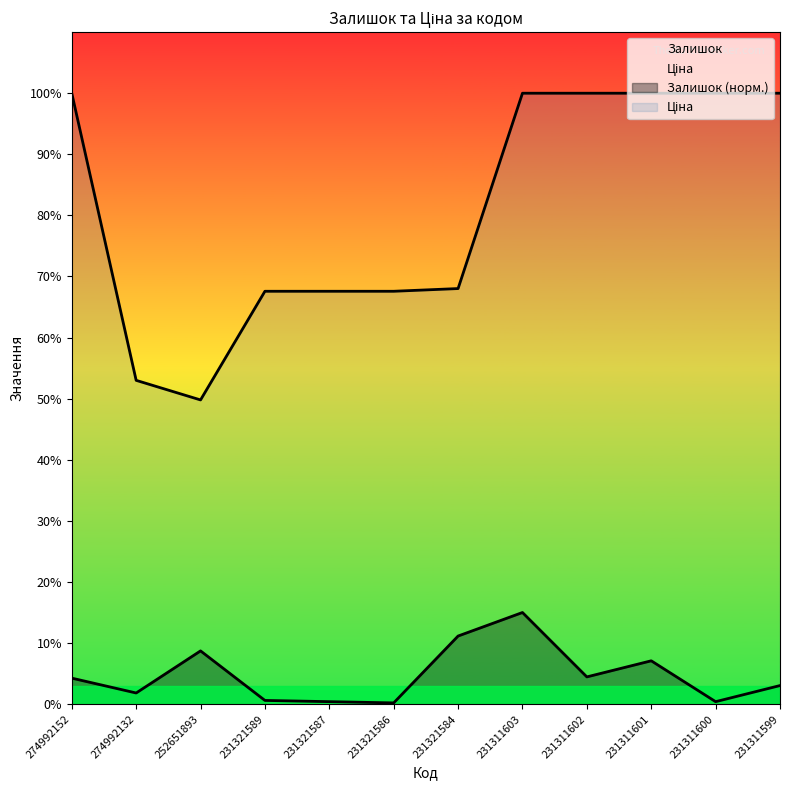

What is the sum of all Залишок values?

3926.7